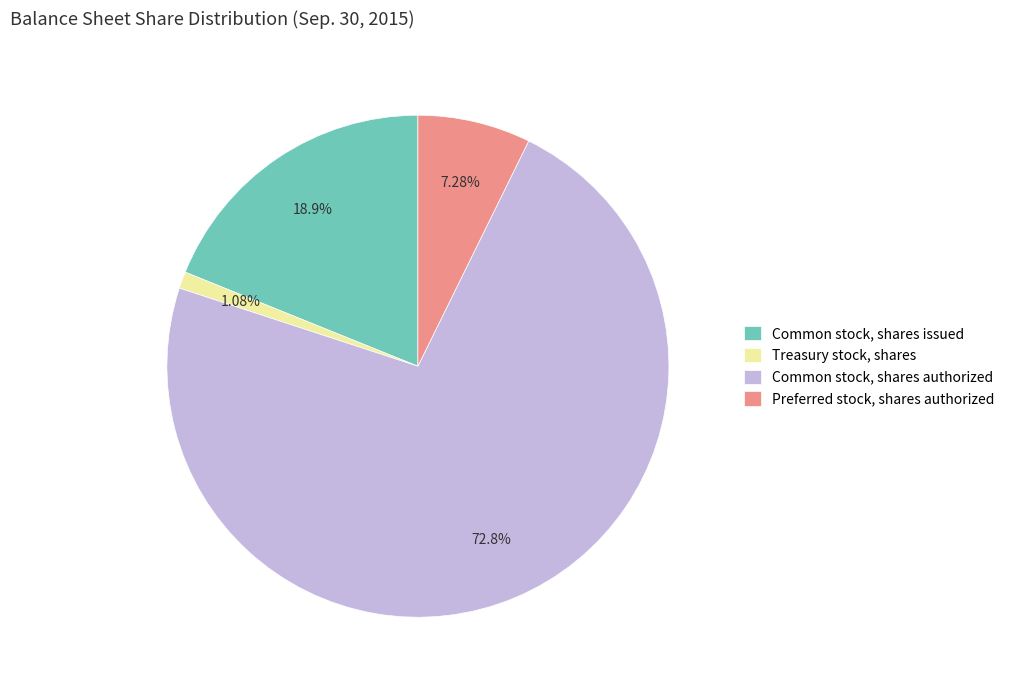

How many segments does this pie chart have?

4